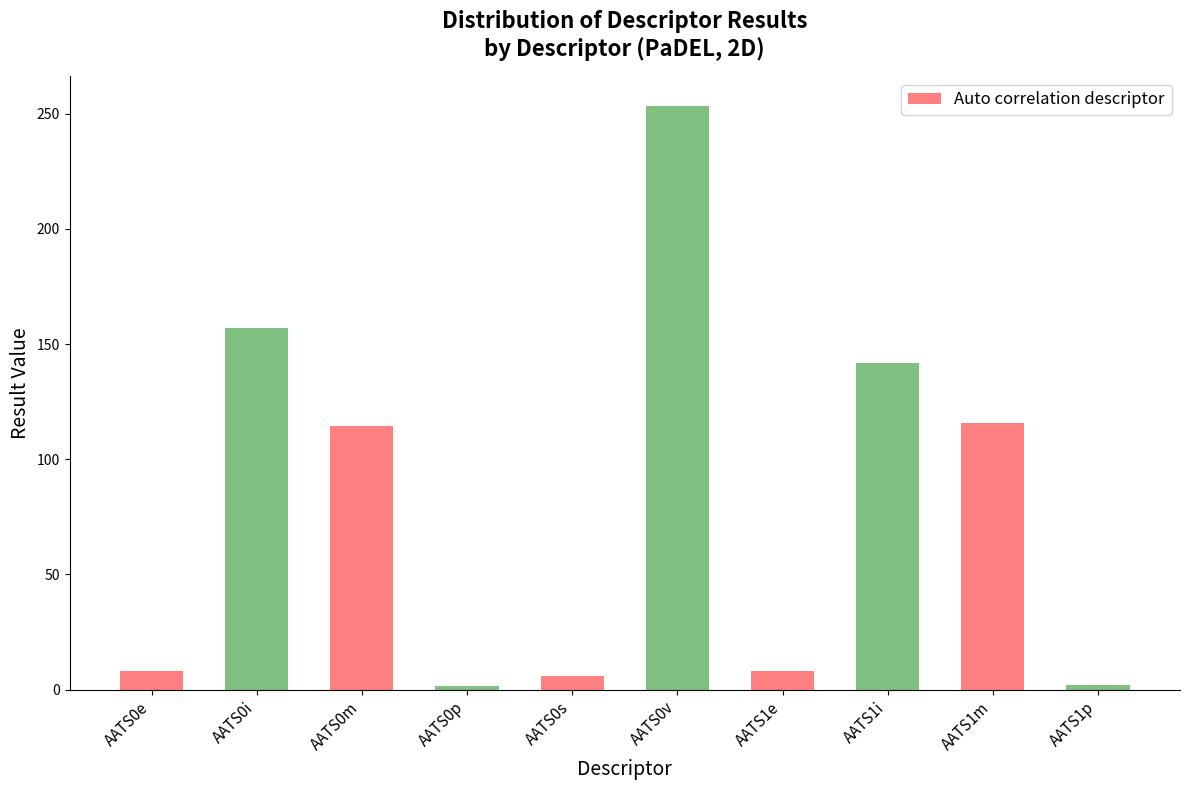

What is the difference between the second highest and minimum values?

155.2